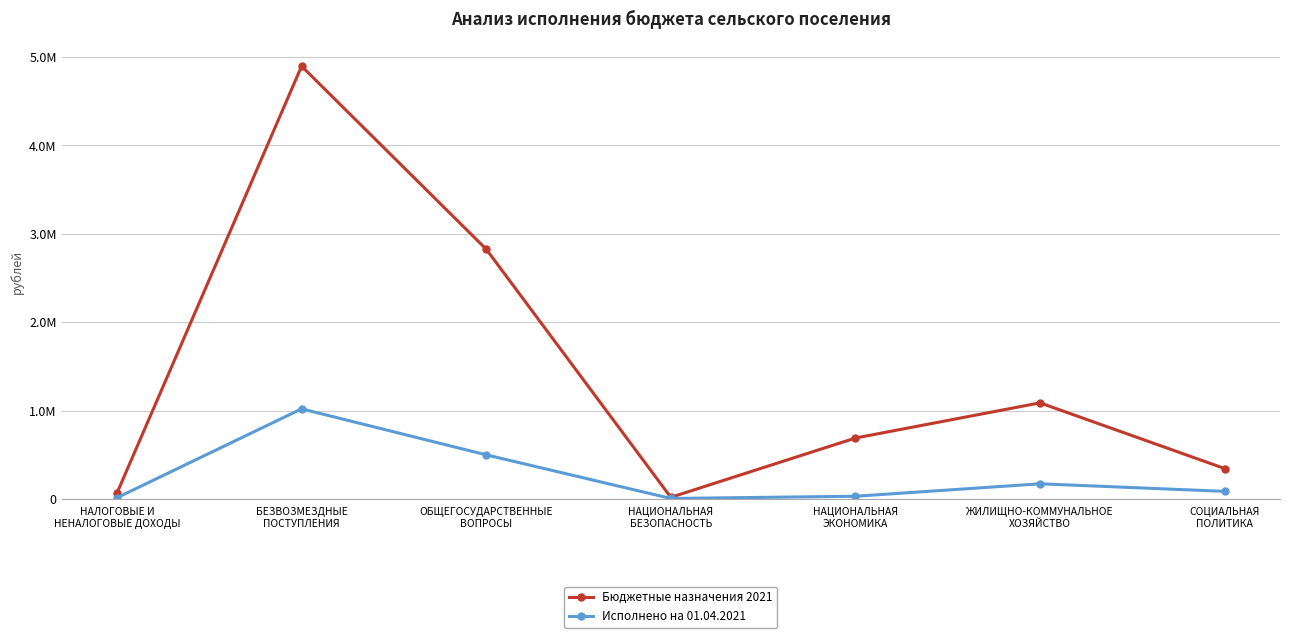

Is the value of Бюджетные назначения 2021 at НАЦИОНАЛЬНАЯ
ЭКОНОМИКА greater than the value of Исполнено на 01.04.2021 at НАЦИОНАЛЬНАЯ
БЕЗОПАСНОСТЬ?

Yes